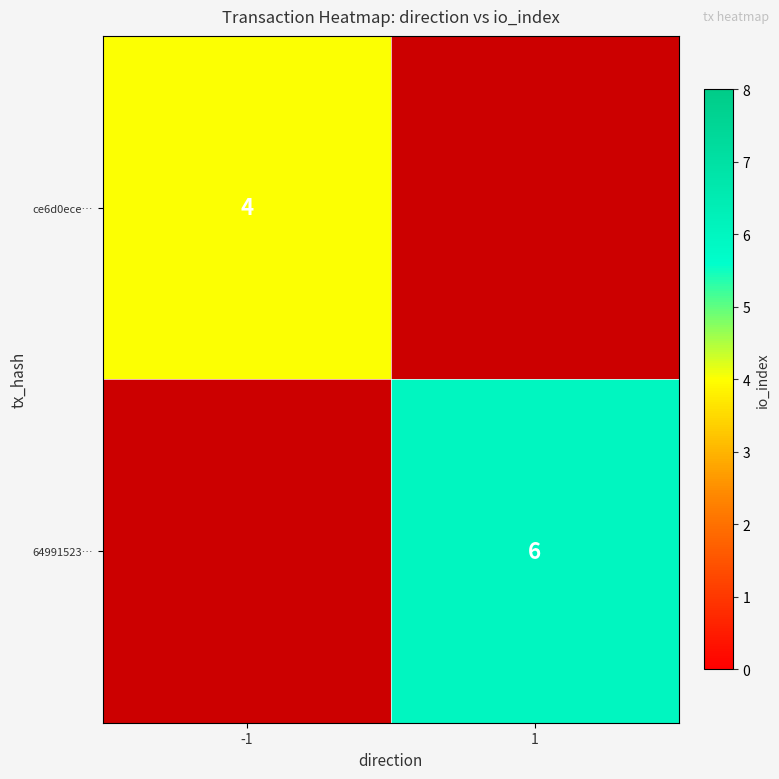

Is the value of 64991523… at 1 greater than the value of ce6d0ece… at -1?

Yes